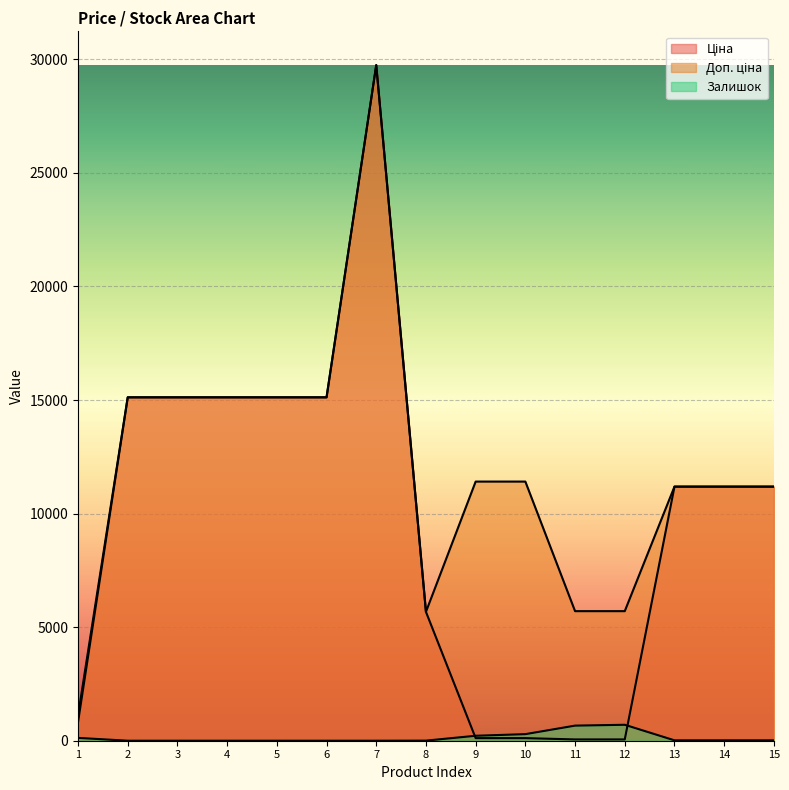

At which category is the sum across all series the highest?

7